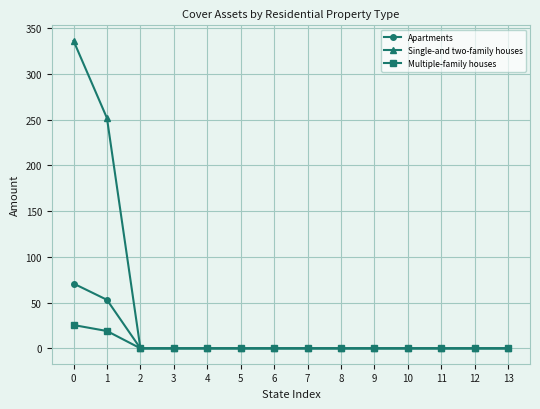

Which series has the largest range (max minus min)?

Single-and two-family houses